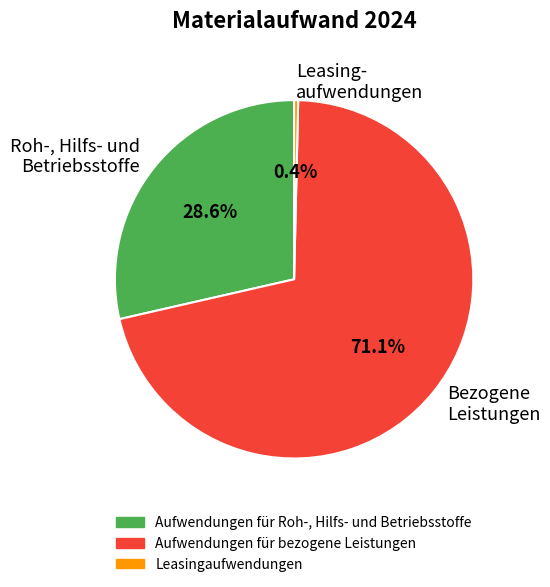

Does any single category account for the majority?

Yes